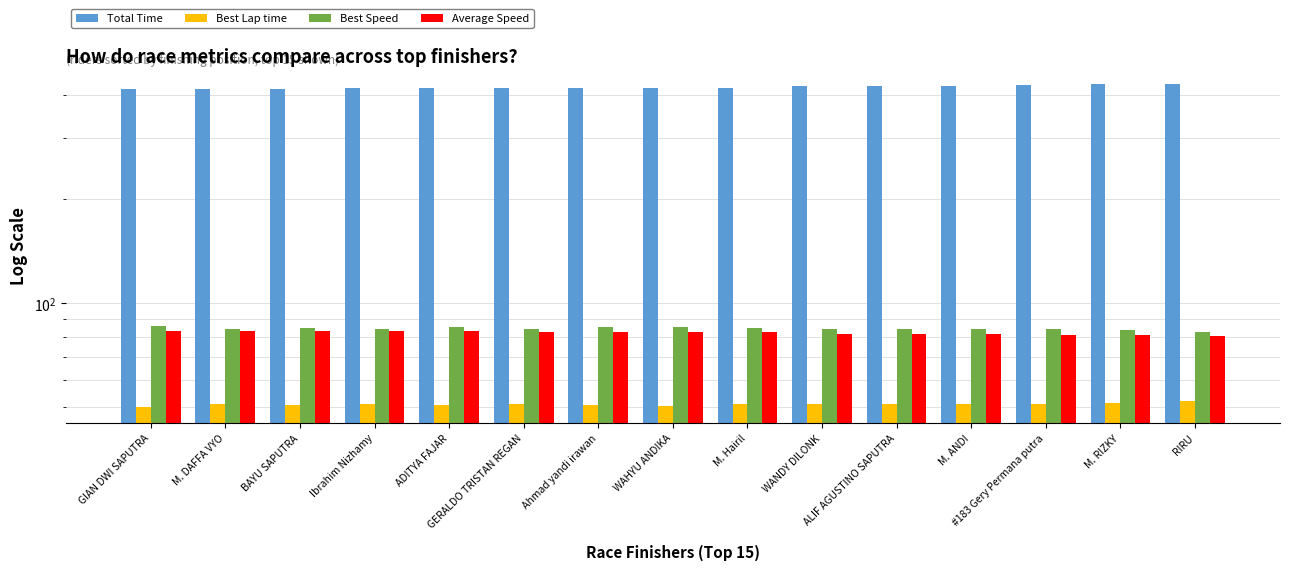

How many bars are there in total?

60